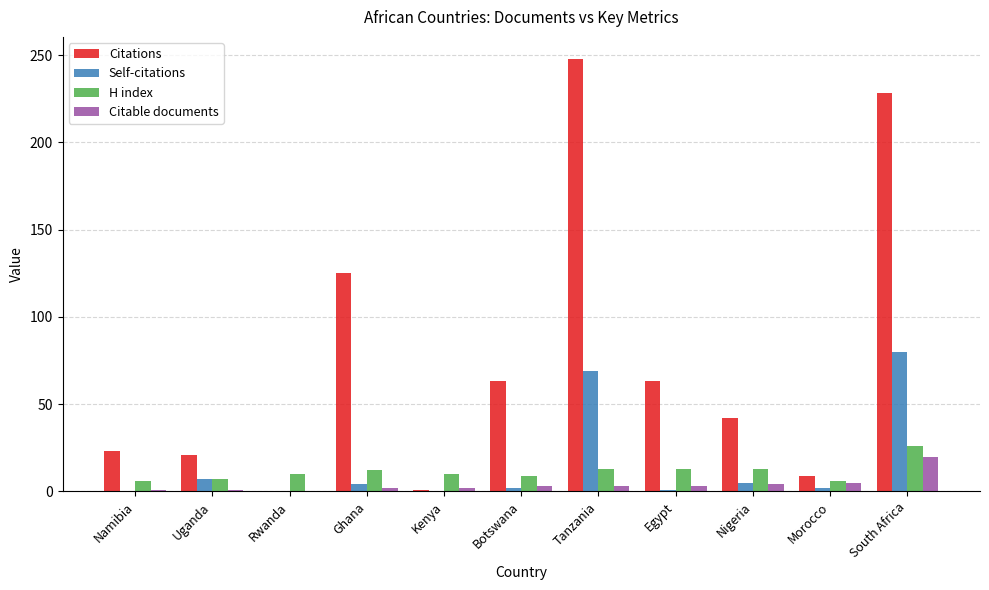

What is the sum of all Citations values?

823